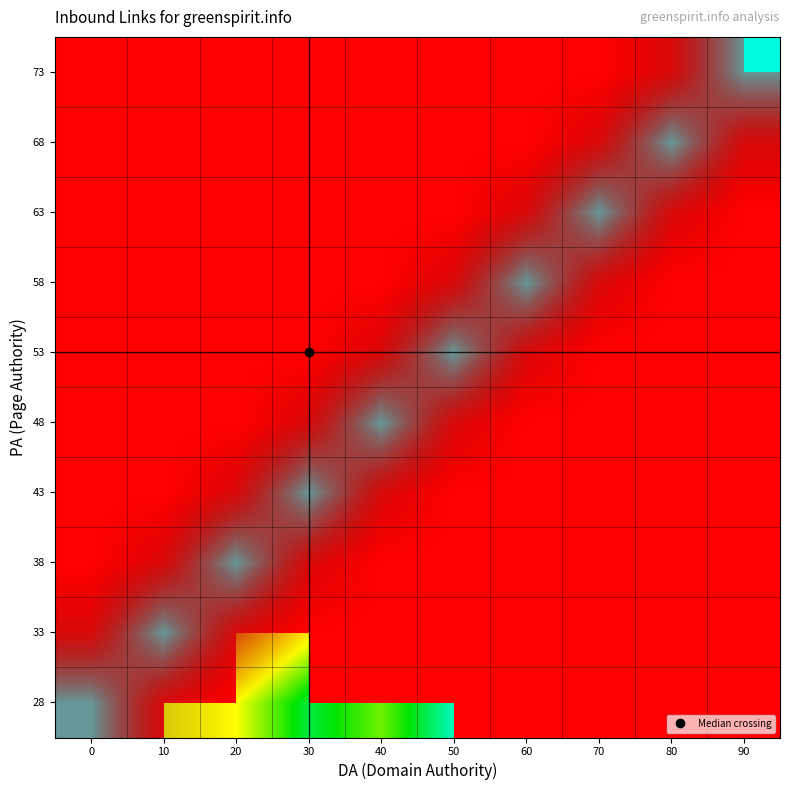

The value of 58 at 90 is 0.5. True or false?

False